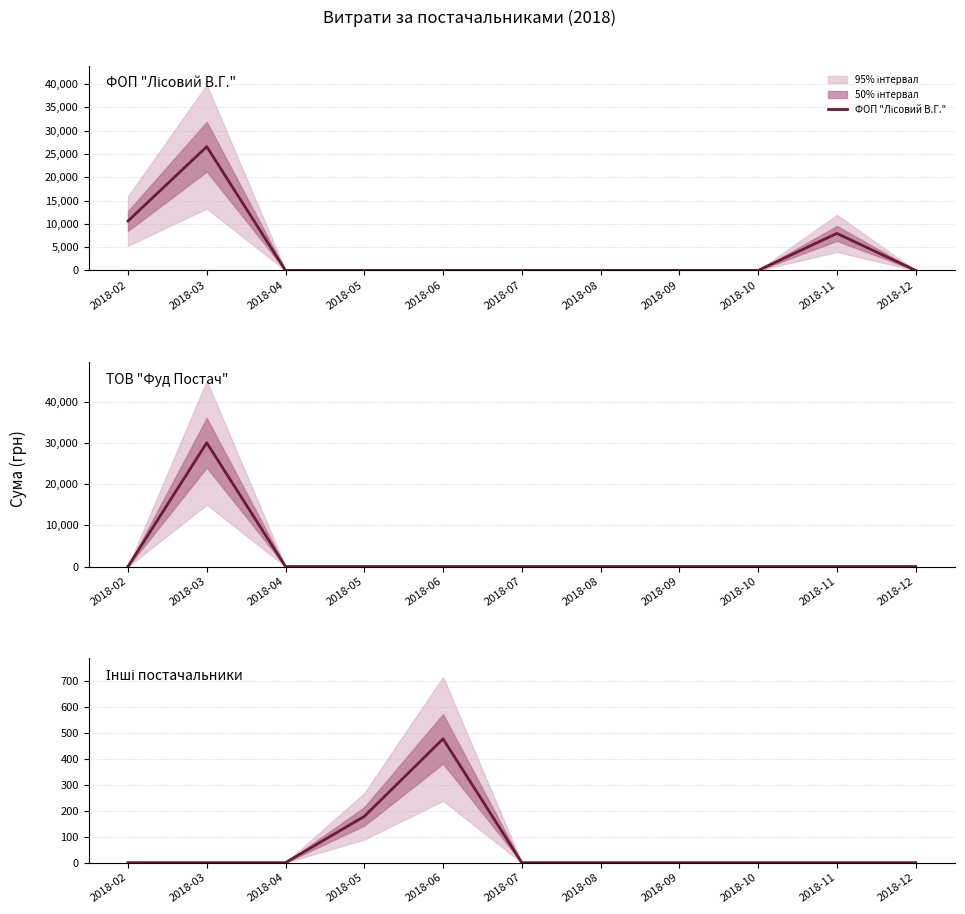

Which series has the largest total across all categories?

ФОП "Лісовий В.Г."